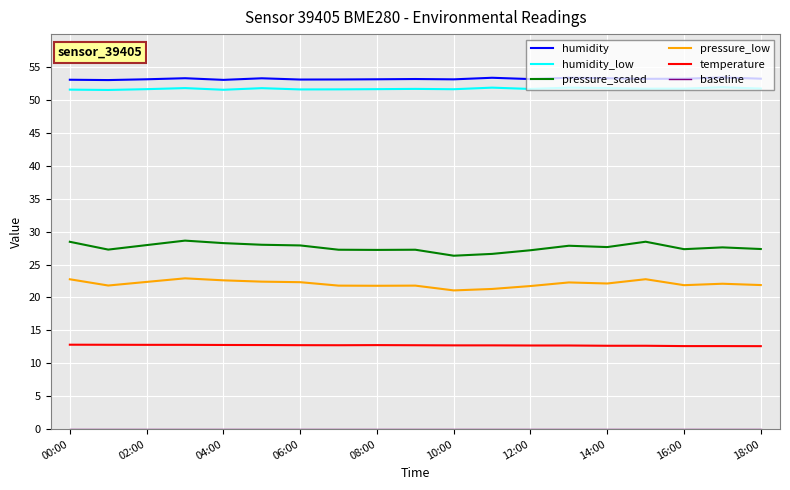

True or false: temperature and pressure_low intersect in this chart.

False